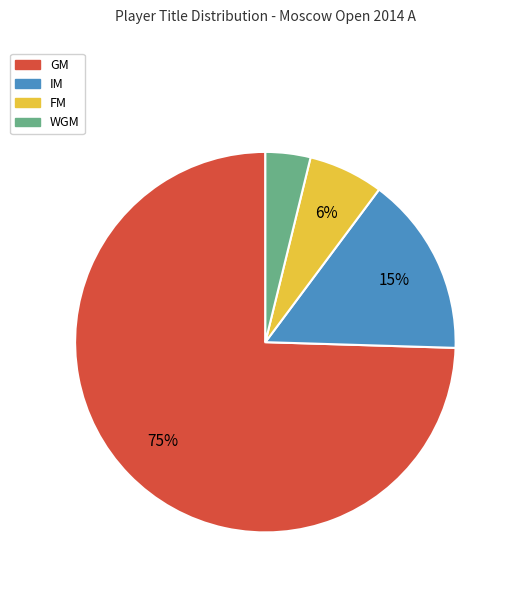

To the nearest percent, what is the combined percentage of GM and IM?

90%